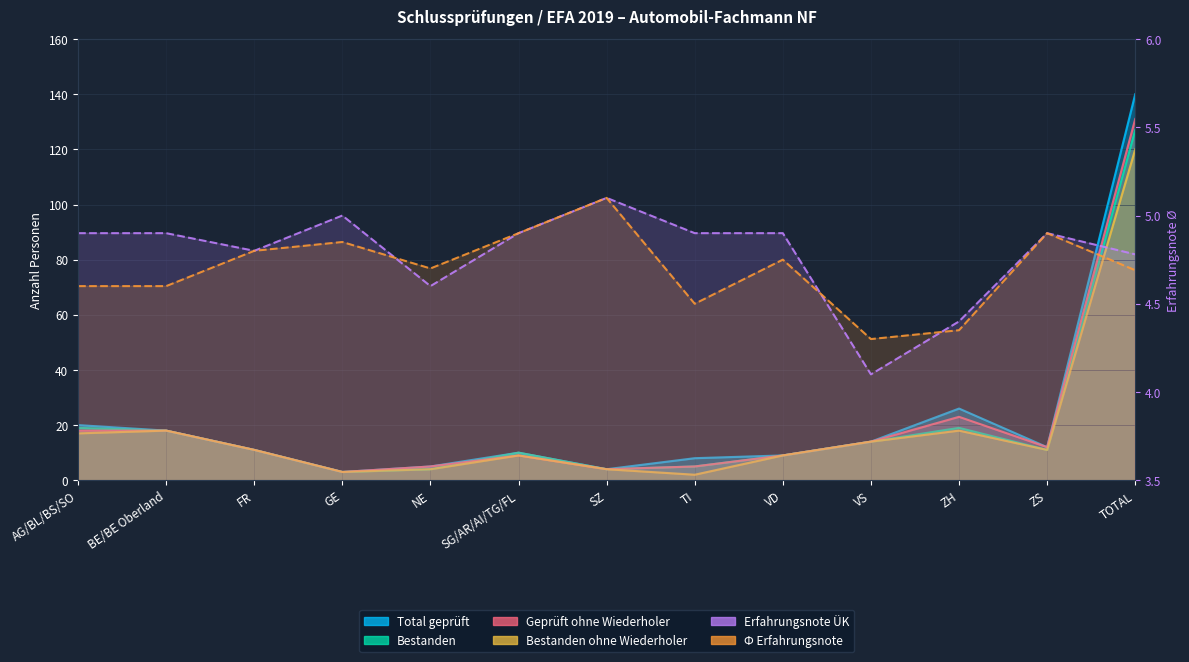

Where is Total geprüft nearest to the value 71?

ZH